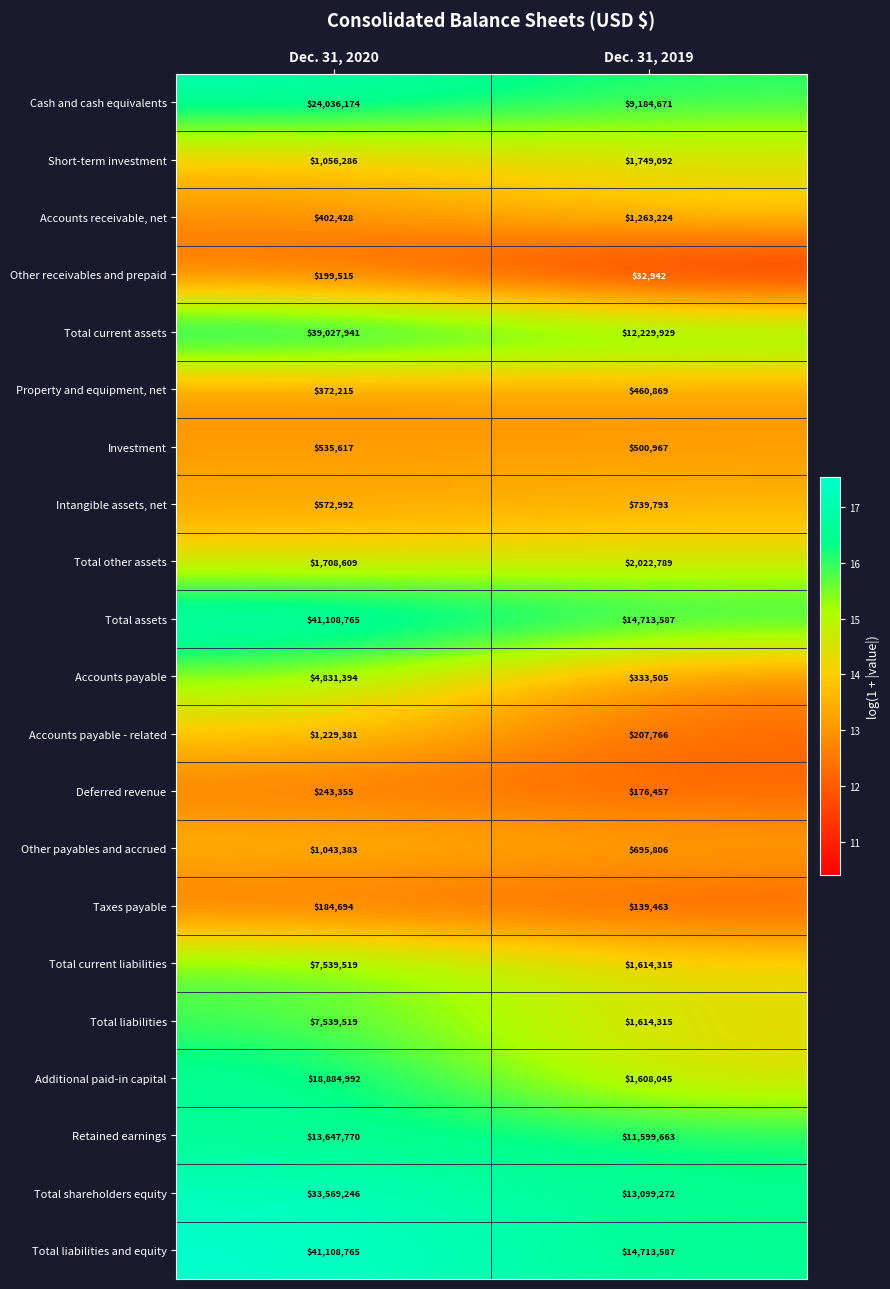

What is the sum of all Total other assets values?

3731398